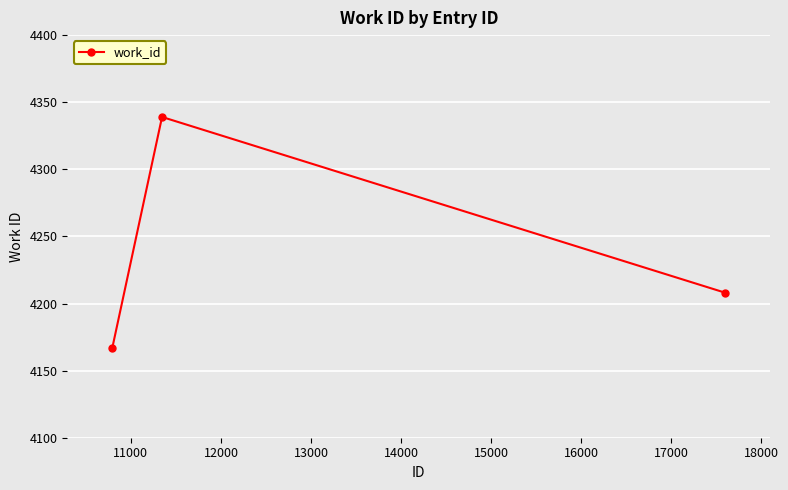

What is the sum of all values?

12714